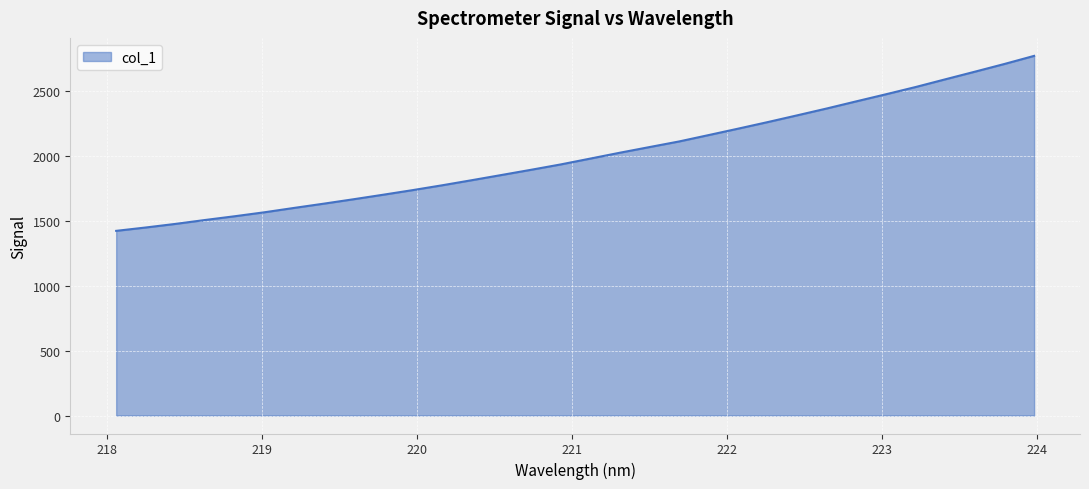

How many lines are shown in the chart?

1